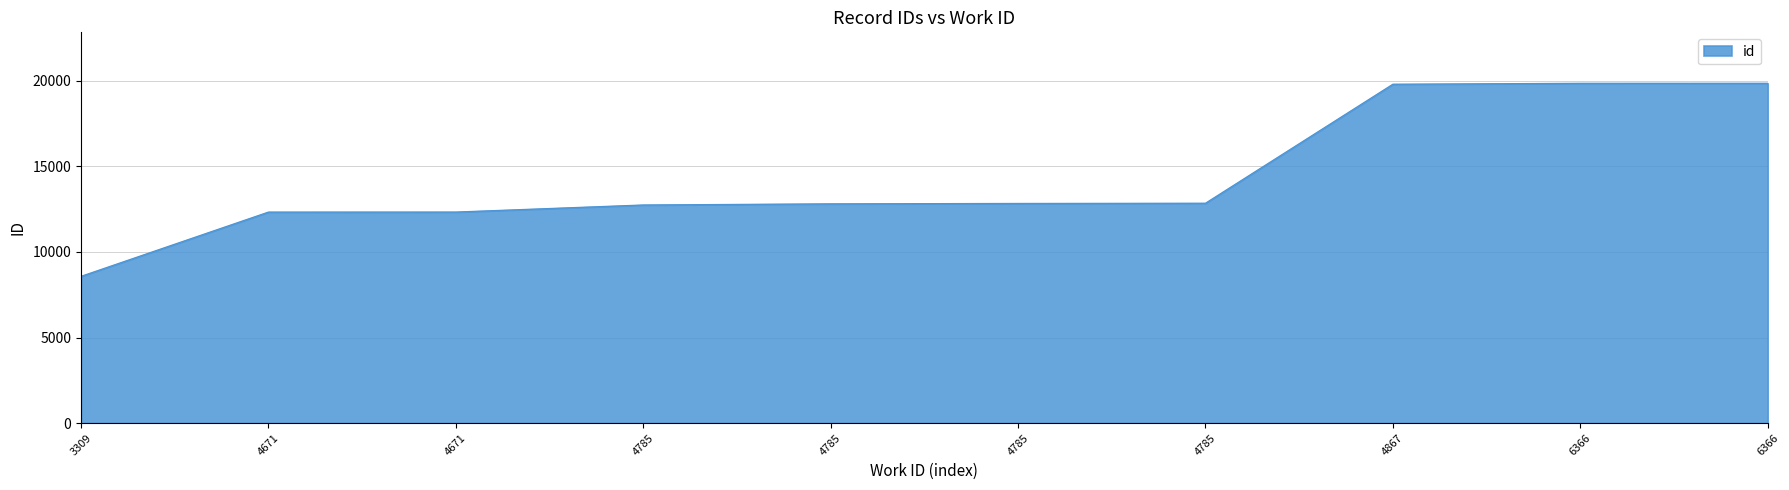

Does the chart have visible grid lines?

Yes